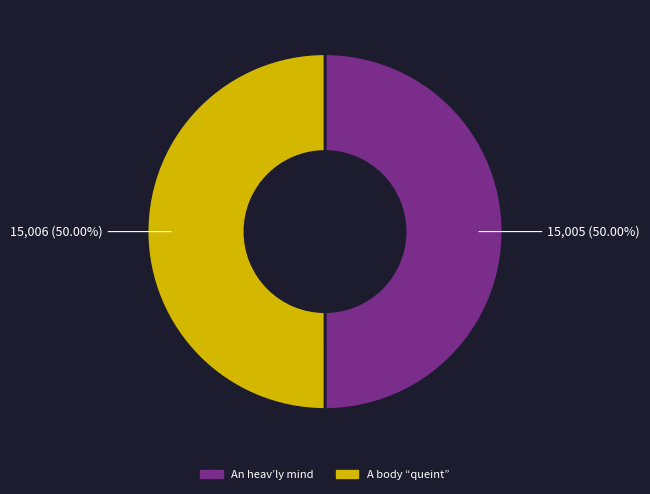

How many segments does this pie chart have?

2